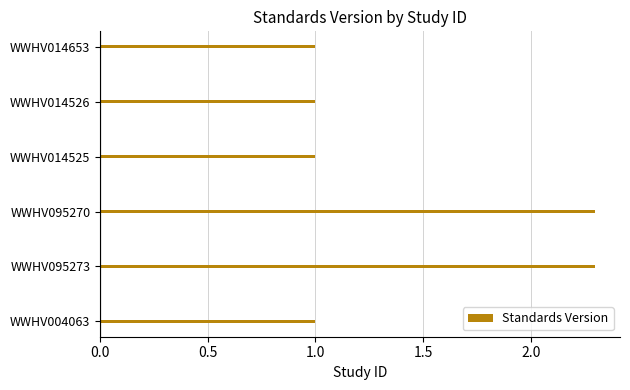

Count the values in the range 1 to 2.

4